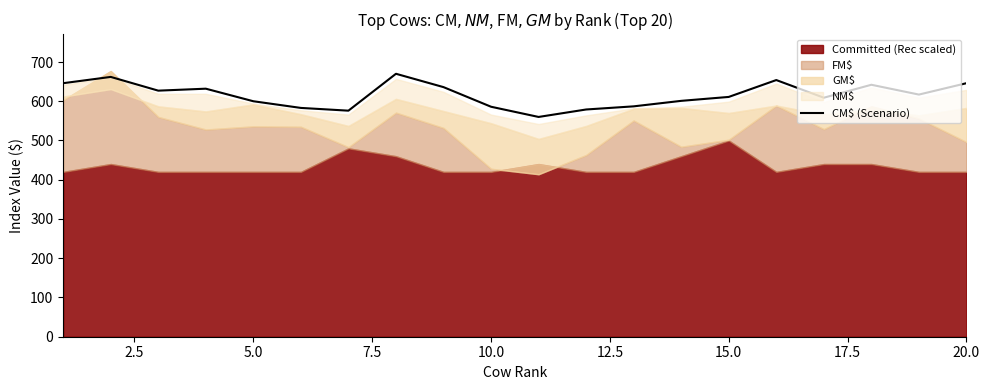

What is the maximum value for CM$ (Scenario)?

670